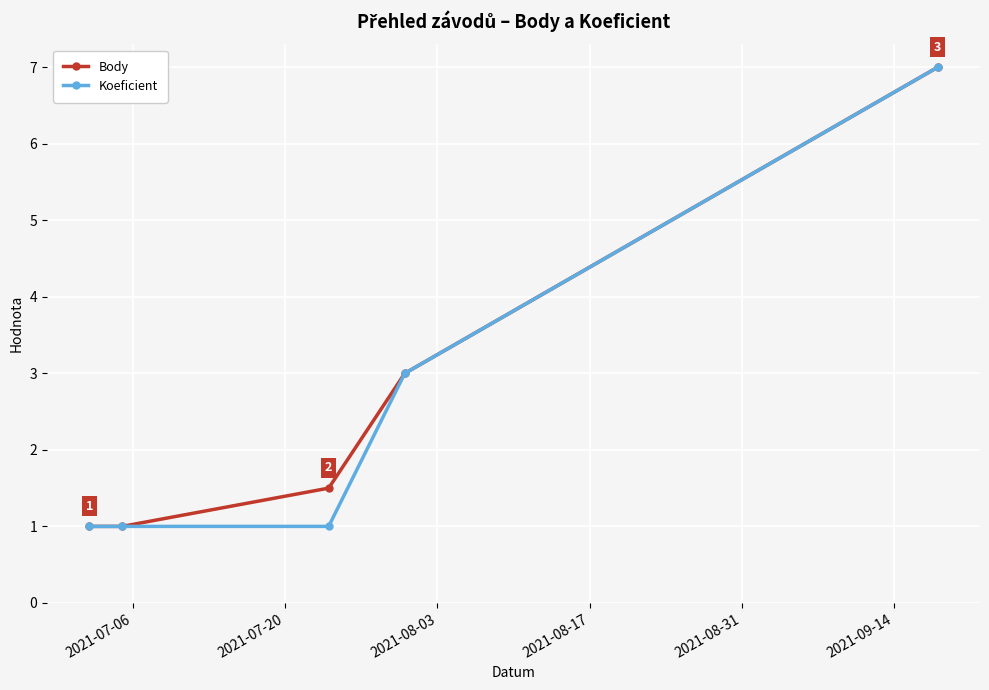

True or false: Body has more than 0 points higher than both neighbors.

False